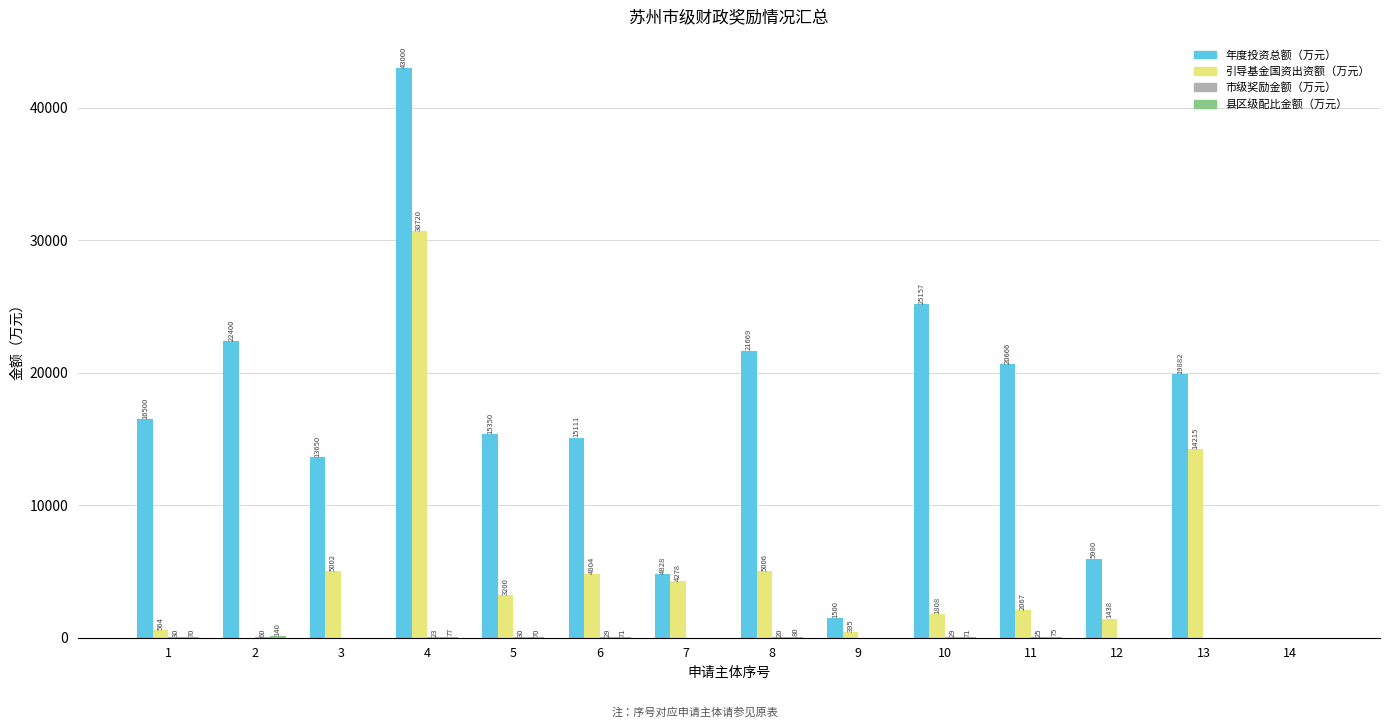

Between 2 and 10, which series saw the biggest shift?

年度投资总额（万元）